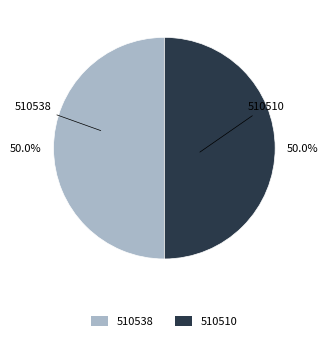

Is the sum of 510510 and 510538 greater than half?

Yes